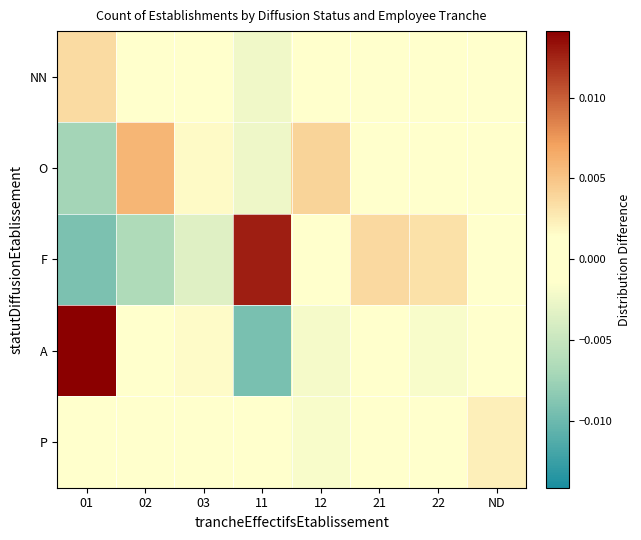

Which has a higher value, ND or 01?

01